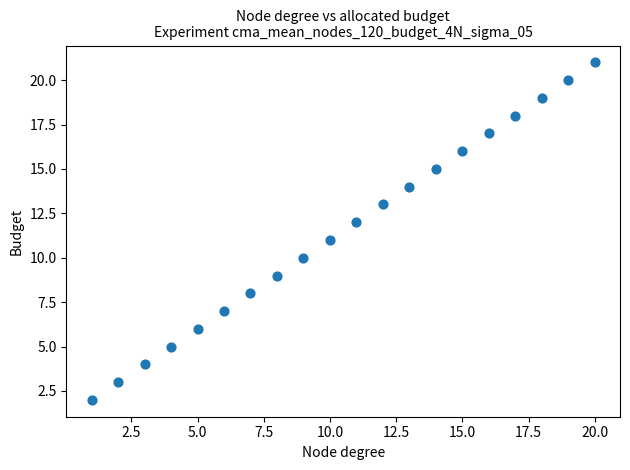

What is the range of Y values (max minus min)?

19